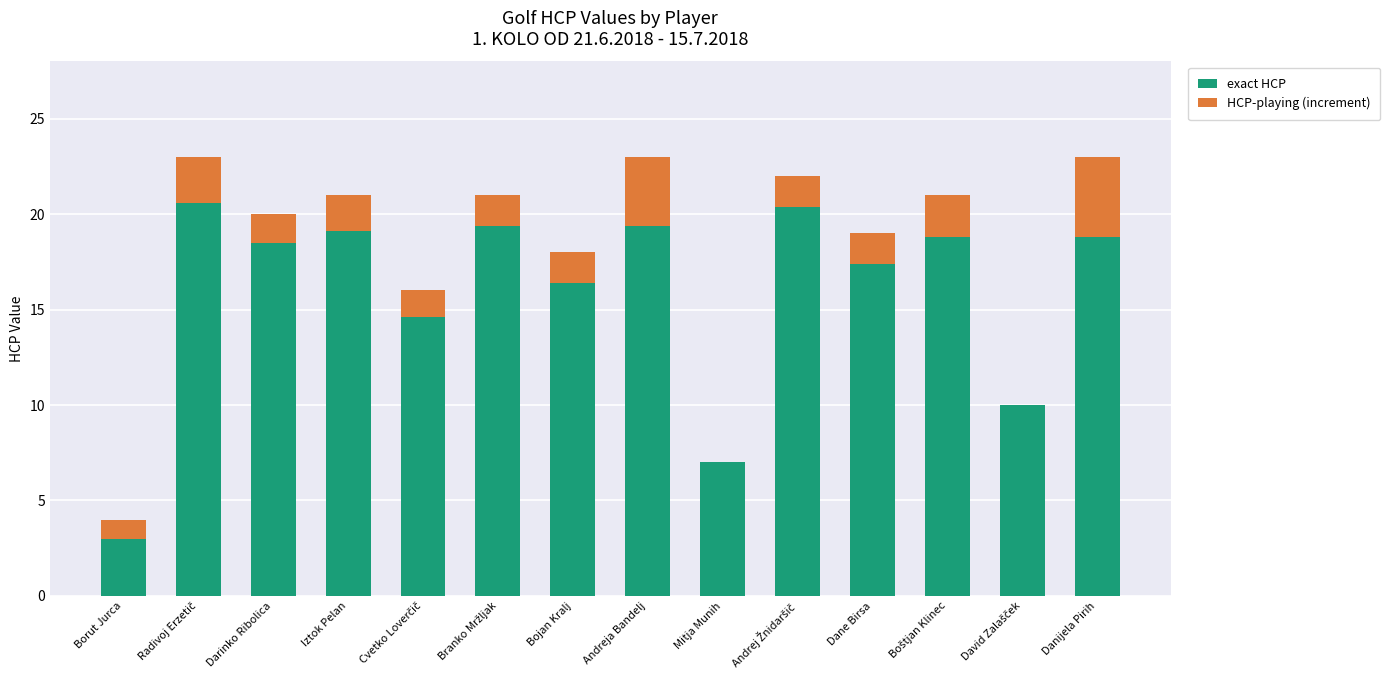

What is the difference between the highest and lowest values at Bojan Kralj?

14.8